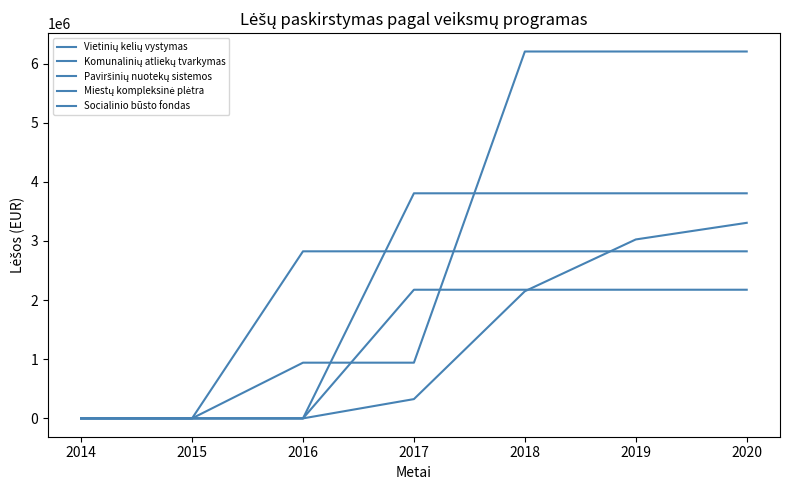

Reading left to right, list all the values displayed in this chart.

Vietinių kelių vystymas: 2014=0.0	2015=0.0	2016=0.0	2017=325955.7	2018=2149638.9	2019=3025449.9	2020=3306568.6
Komunalinių atliekų tvarkymas: 2014=0.0	2015=0.0	2016=0.0	2017=3805711.0	2018=3805711.0	2019=3805711.0	2020=3805711.0
Paviršinių nuotekų sistemos: 2014=0.0	2015=0.0	2016=0.0	2017=2175264.9	2018=2175264.9	2019=2175264.9	2020=2175264.9
Miestų kompleksinė plėtra: 2014=0.0	2015=0.0	2016=941826.6	2017=941826.6	2018=6203305.6	2019=6203305.6	2020=6203305.6
Socialinio būsto fondas: 2014=0.0	2015=0.0	2016=2824678.5	2017=2824678.5	2018=2824678.5	2019=2824678.5	2020=2824678.5